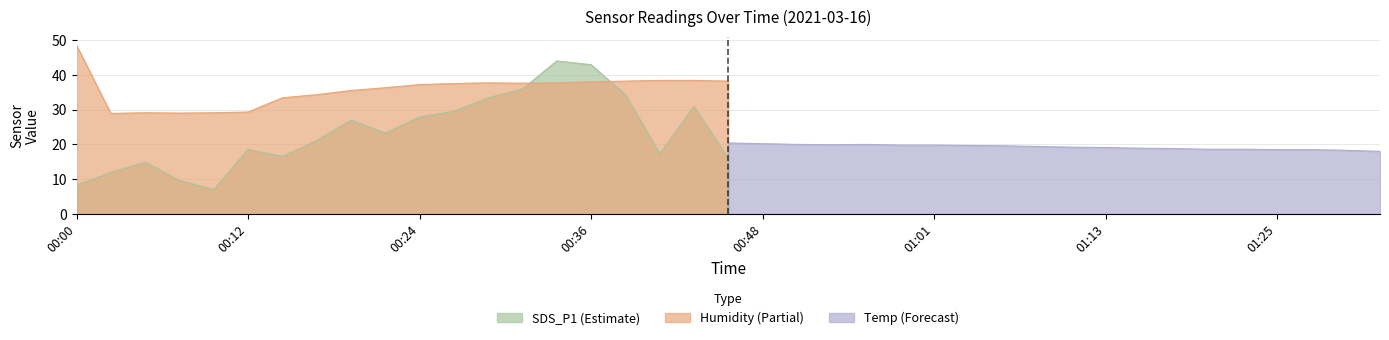

List the series in order of their peak value, lowest first.

Temp, SDS_P1, Humidity